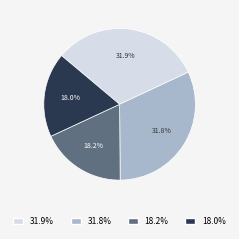

Does any single category account for the majority?

No